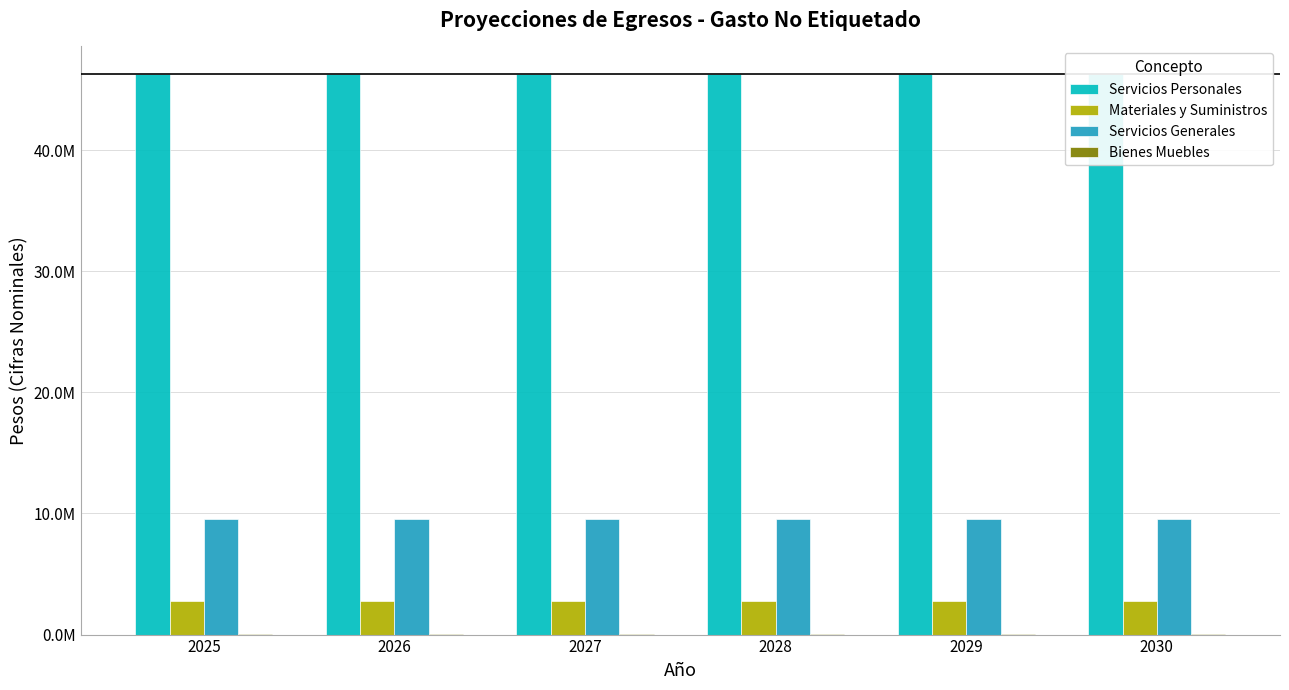

What is the minimum value shown in the chart?

63712.1